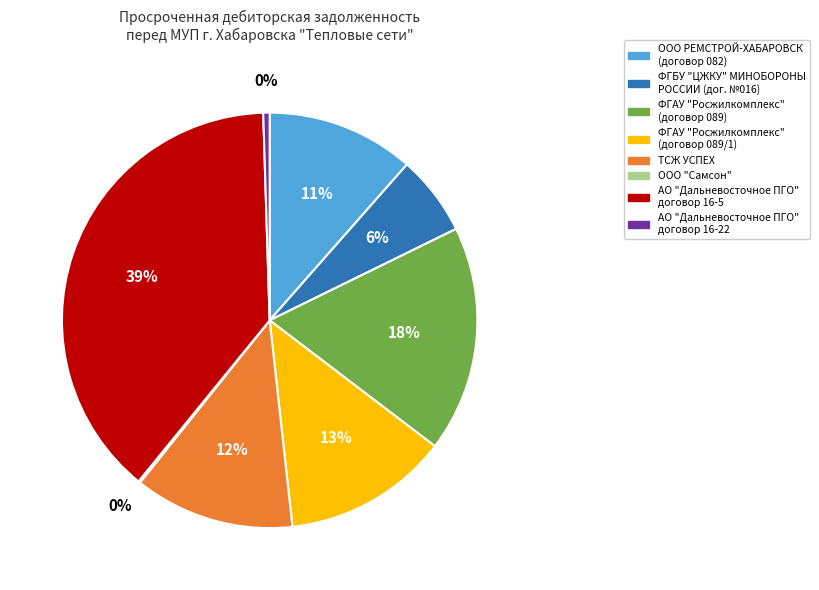

Is there any slice that represents more than half of the pie?

No